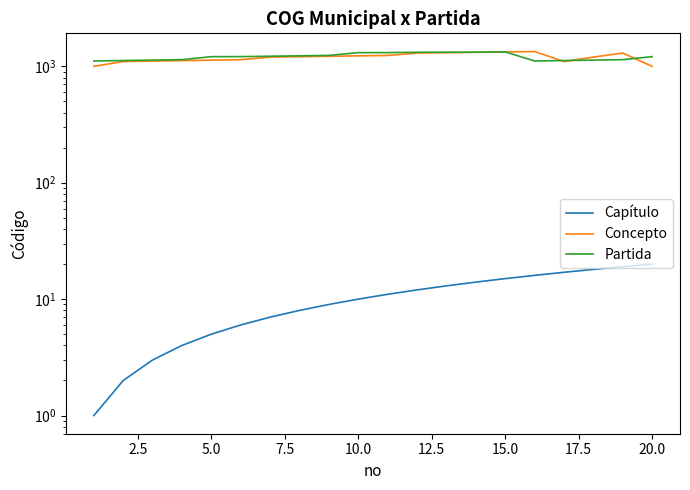

The value of Partida at 15.0 is 475. True or false?

False